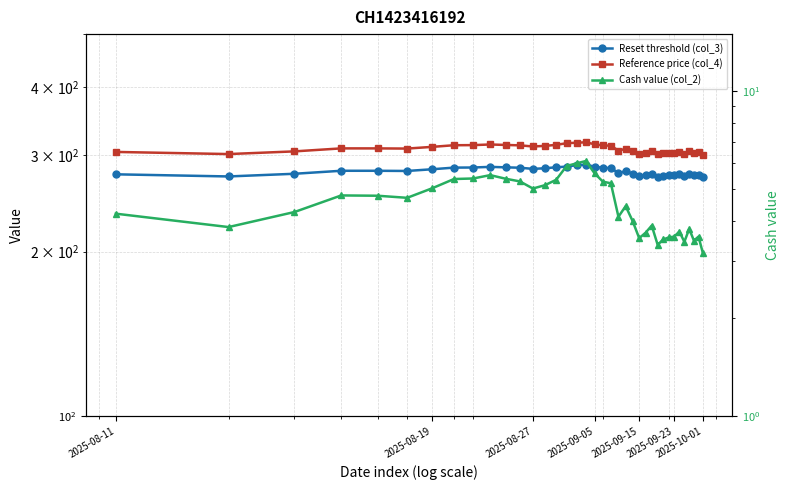

In Reset threshold (col_3), how many points are higher than both neighbors (excluding endpoints)?

8